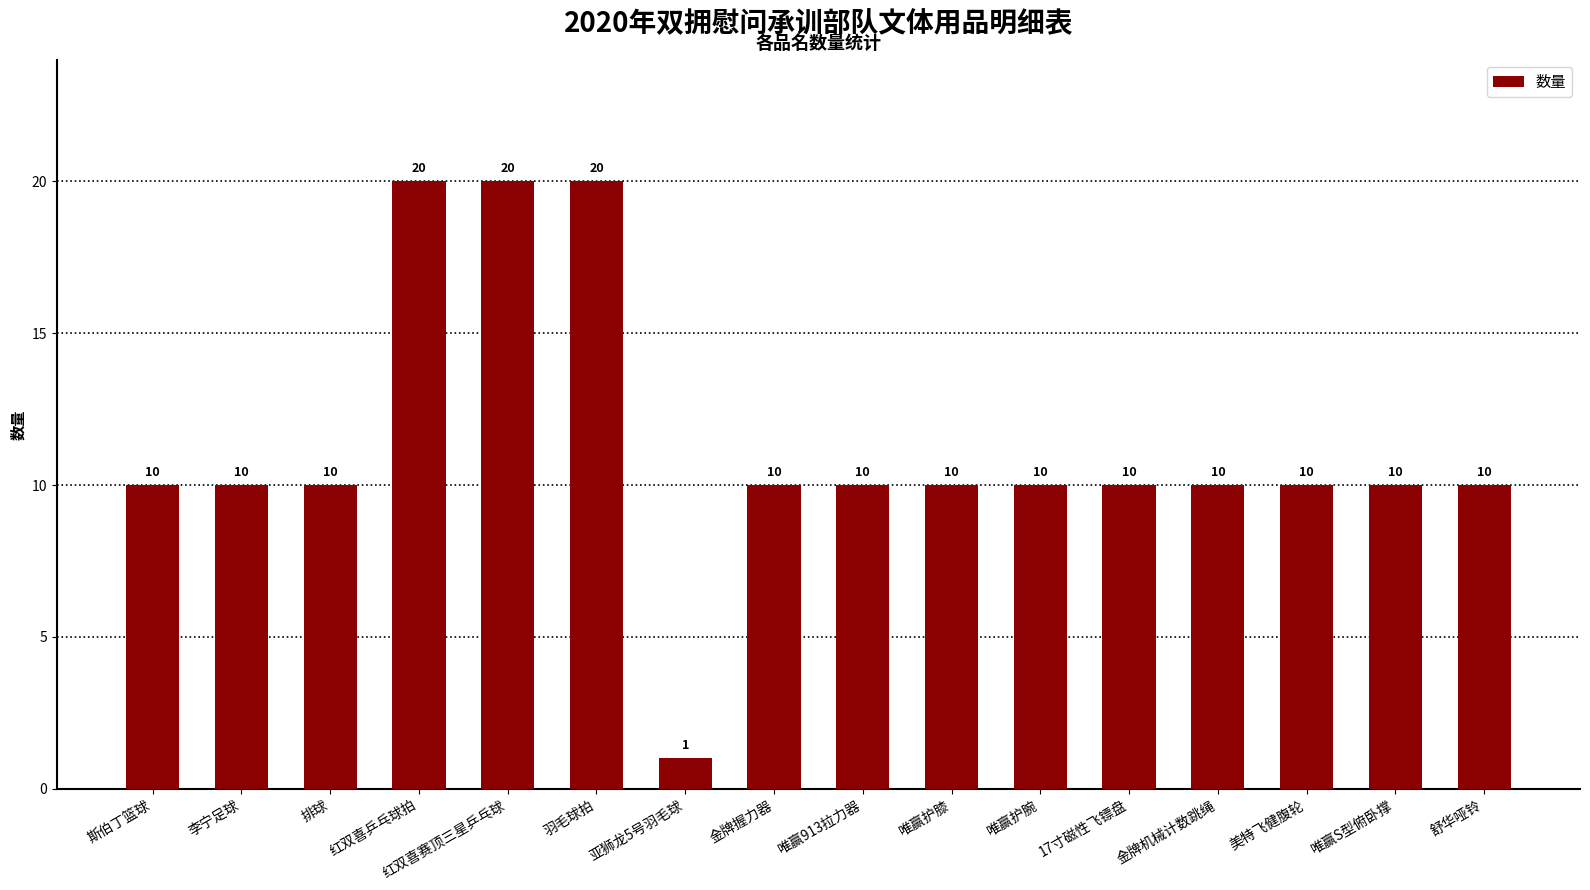

Read the value at 美特飞健腹轮, to the nearest 5.

10